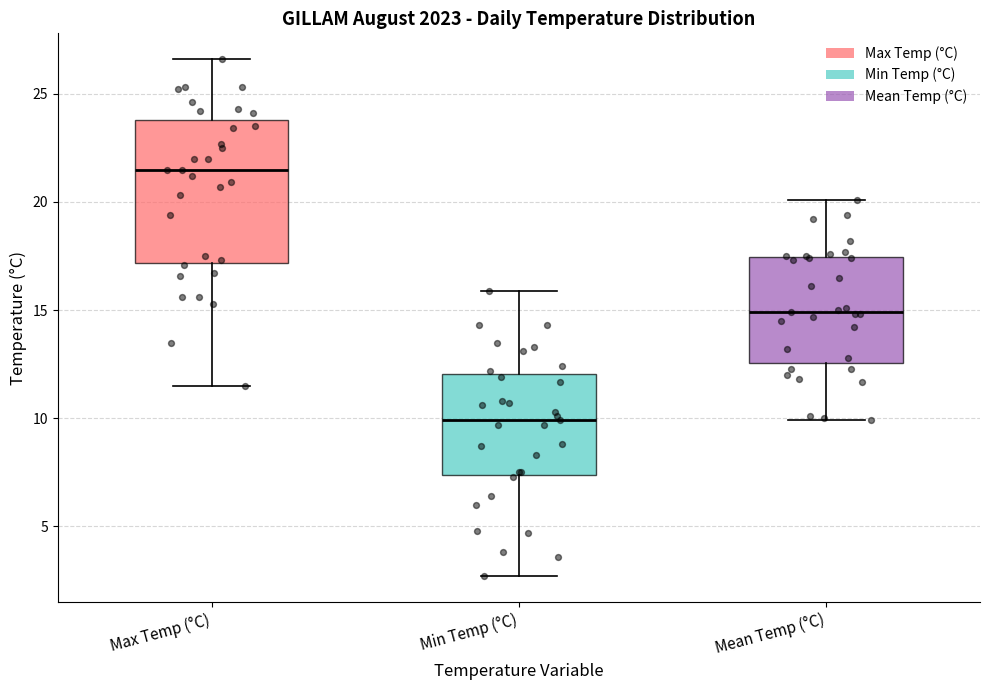

Which box's median line is the lowest?

Min Temp (°C)